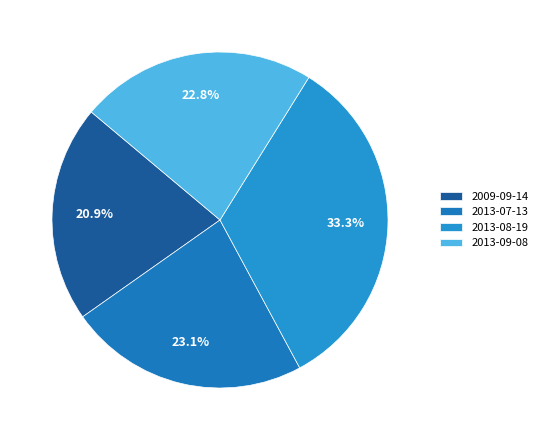

To the nearest percent, what is the average slice percentage?

25%